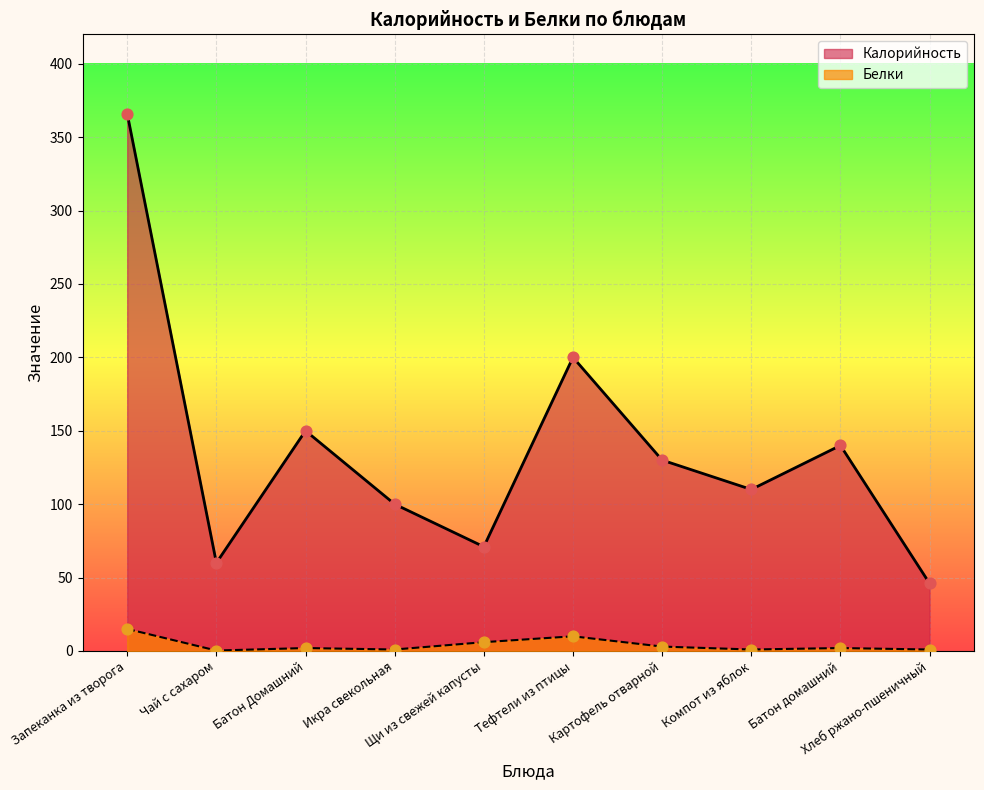

Which series has the largest Y range (max minus min)?

Калорийность